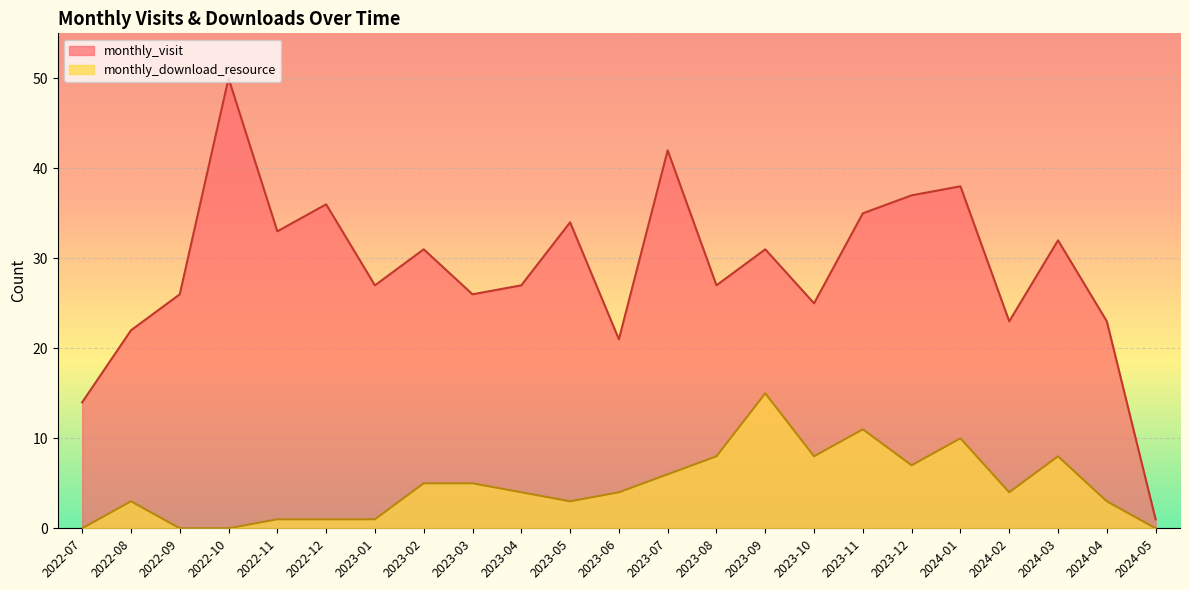

What is the sum of all monthly_download_resource values?

107